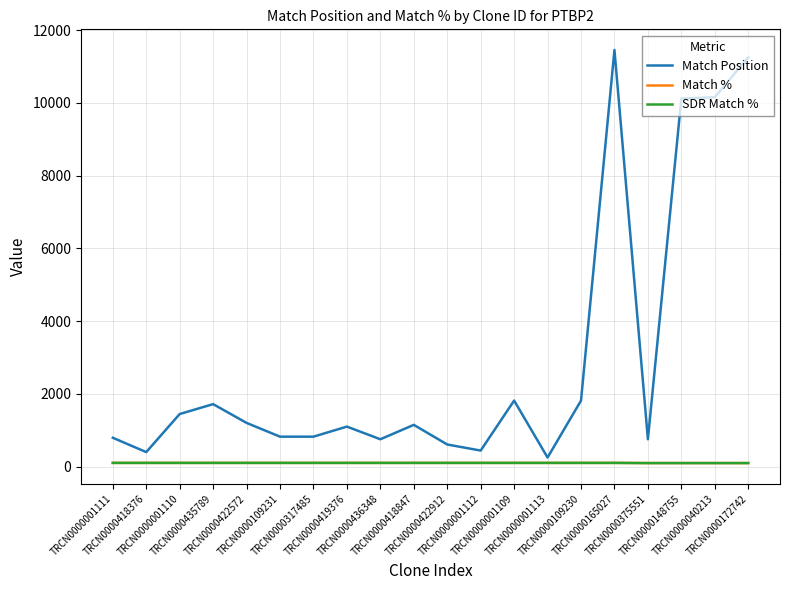

True or false: SDR Match % and Match % intersect in this chart.

False